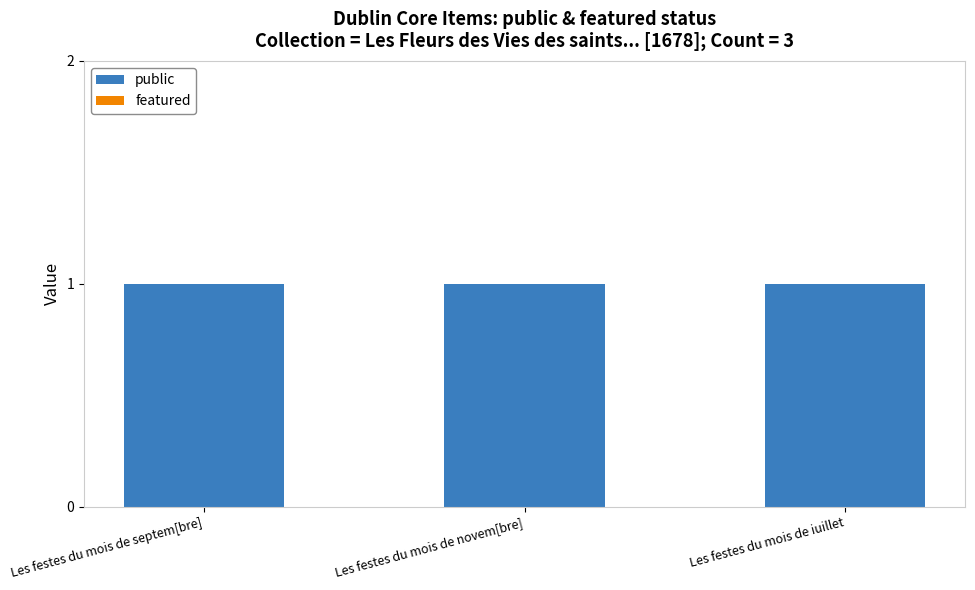

What is the label of the 3rd bar from the right?

Les festes du mois de septem[bre]